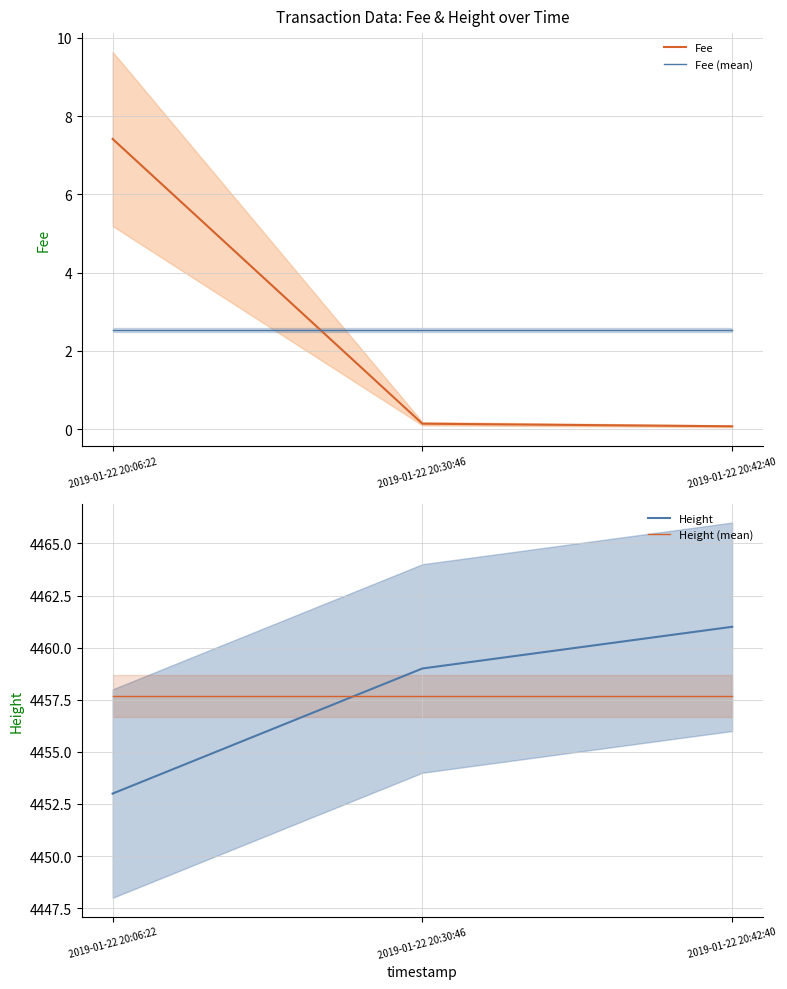

The value of Fee (mean) at 2019-01-22 20:42:40 is 2.5. True or false?

True